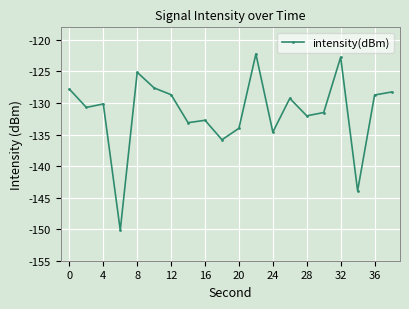

What is the maximum value shown in the chart?

-122.2